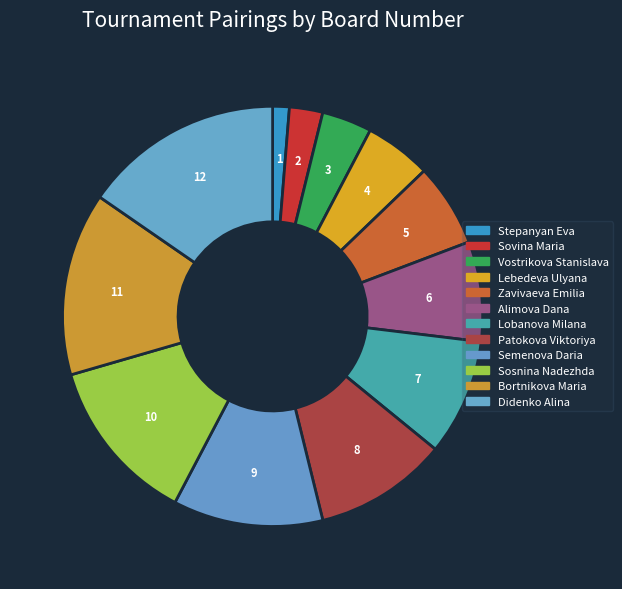

How many segments does this pie chart have?

12